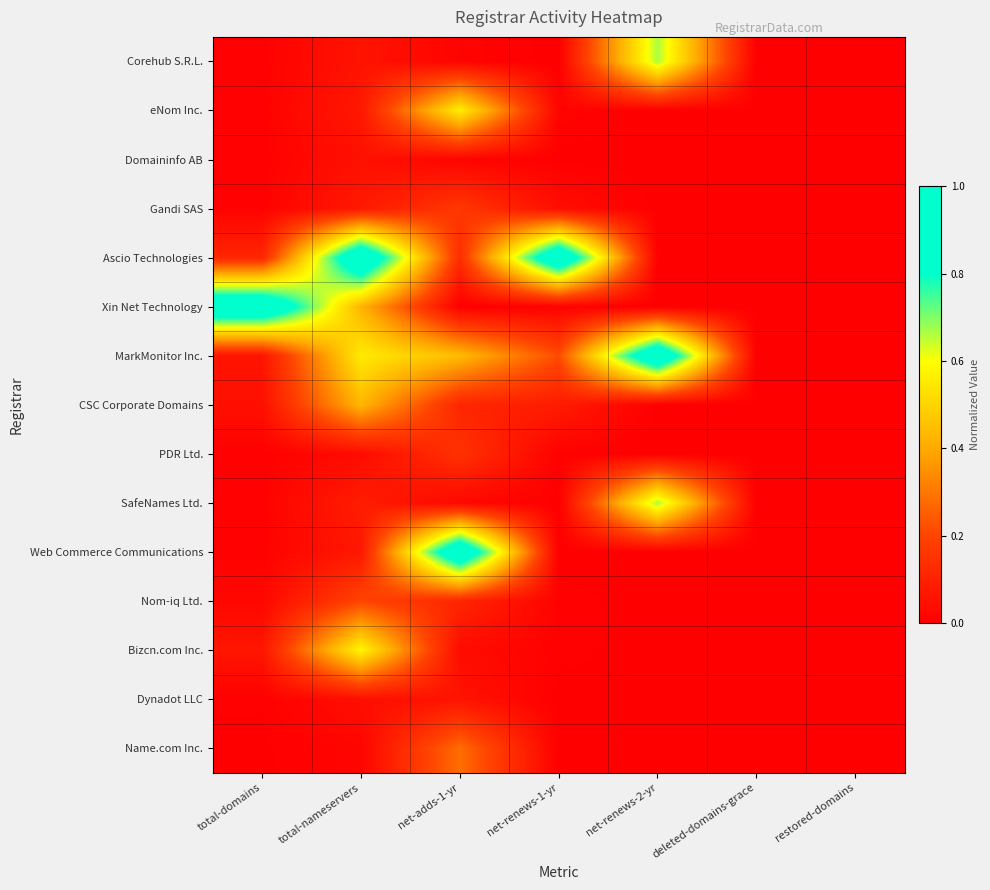

List the series in order of their peak value, highest first.

Ascio Technologies, Xin Net Technology, MarkMonitor Inc., Web Commerce Communications, Corehub S.R.L., SafeNames Ltd., Bizcn.com Inc., eNom Inc., CSC Corporate Domains, Name.com Inc., Nom-iq Ltd., Gandi SAS, PDR Ltd., Dynadot LLC, Domaininfo AB